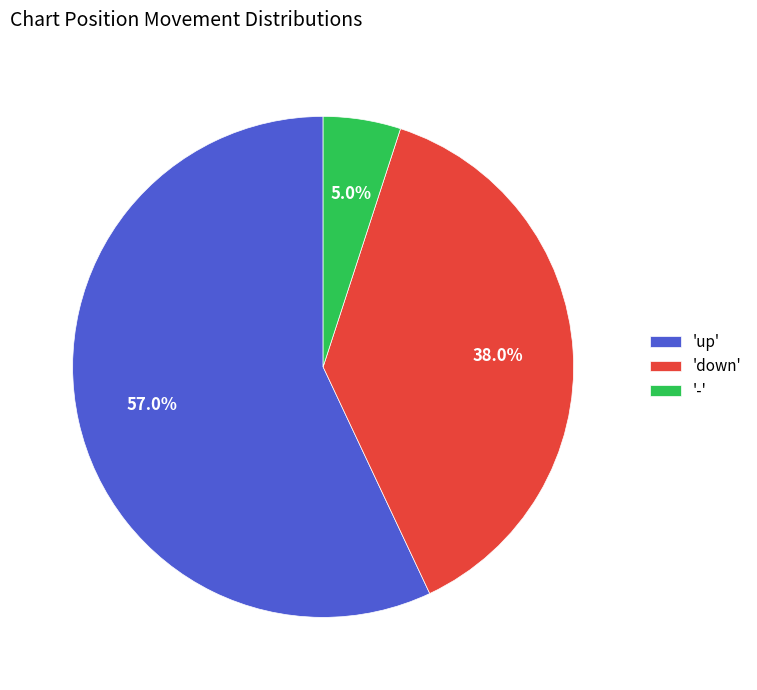

Rank the categories by value from highest to lowest.

'up', 'down', '-'